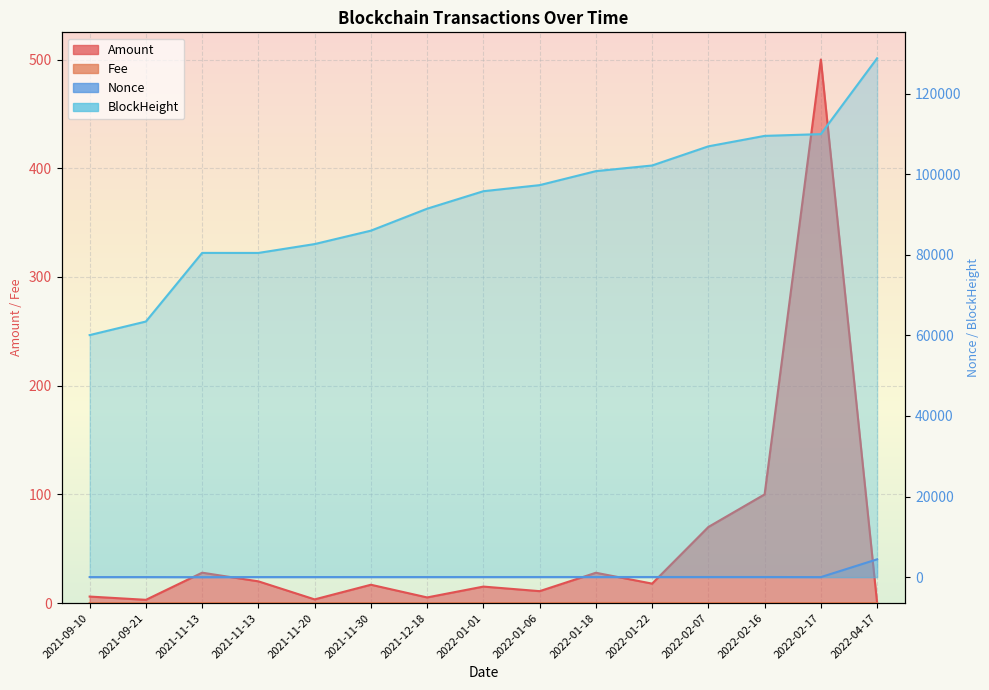

Does the chart display data point markers on the line(s)?

No